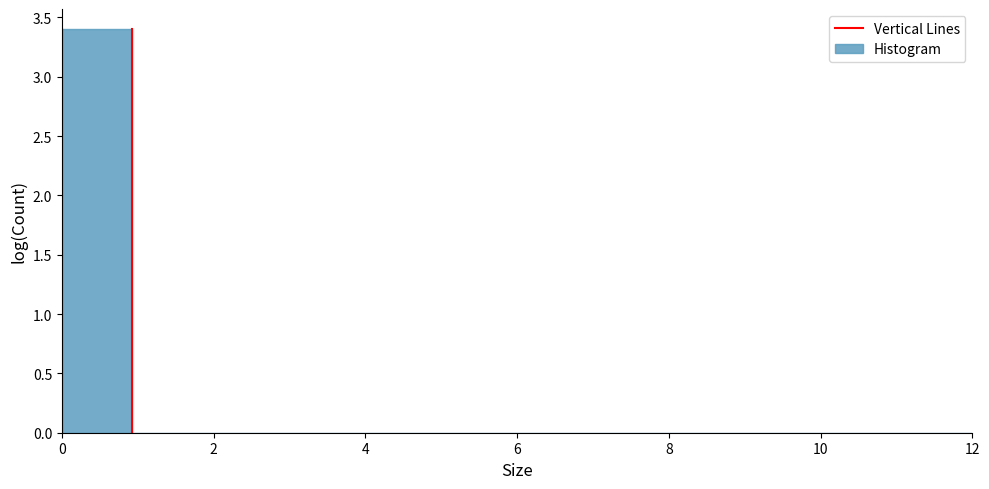

What is the height of the bar covering 0.0 to 1.0 on the x-axis? Neither the bar edges nor the heights are printed on the chart, so give them approximately, as read against the axes.

3.4